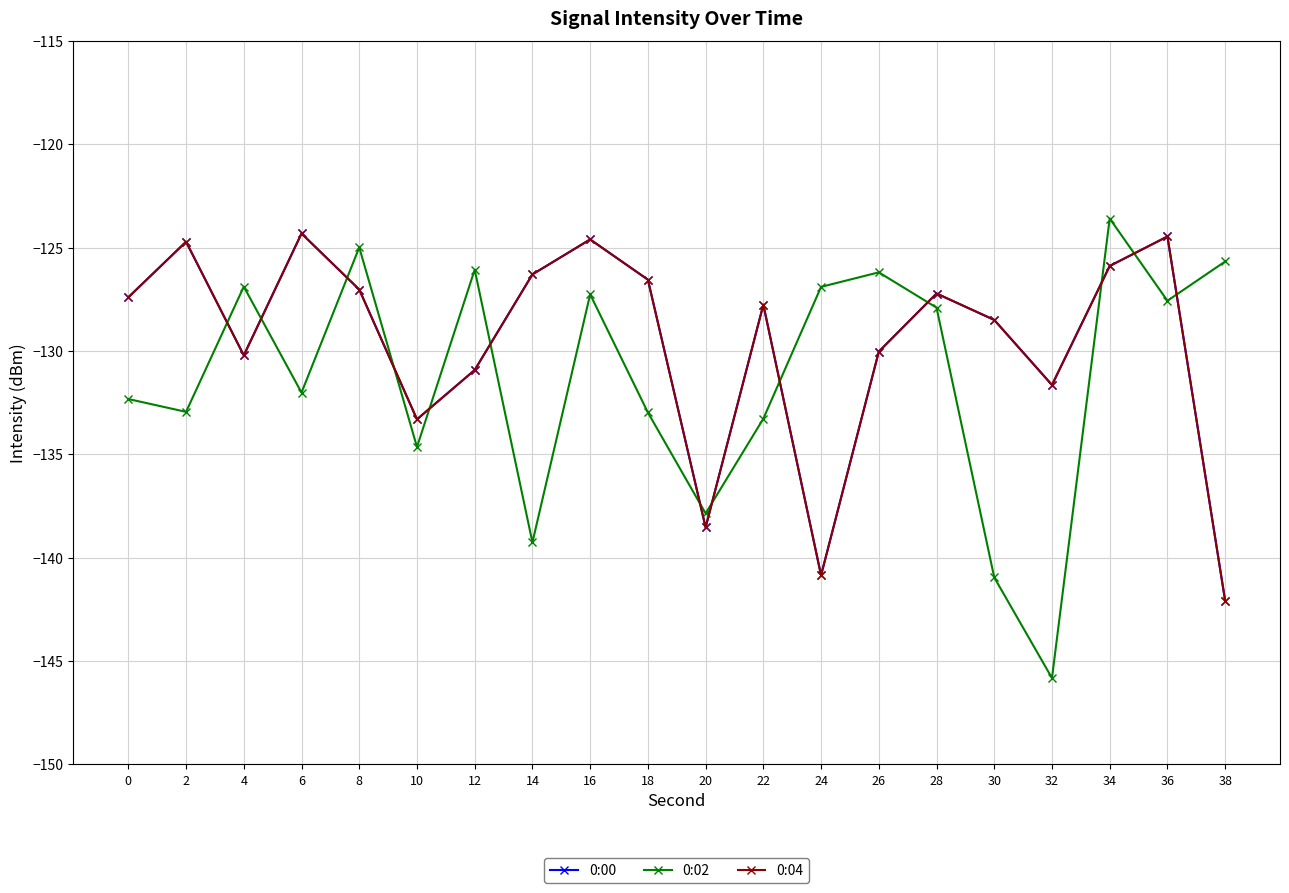

Reading left to right, list all the values displayed in this chart.

0:00: -127.4	-124.7	-130.2	-124.3	-127.0	-133.3	-130.9	-126.3	-124.6	-126.5	-138.5	-127.8	-140.9	-130.0	-127.2	-128.5	-131.6	-125.9	-124.5	-142.1
0:02: -132.3	-132.9	-126.9	-132.0	-125.0	-134.6	-126.1	-139.3	-127.3	-133.0	-137.9	-133.3	-126.9	-126.2	-127.9	-141.0	-145.8	-123.6	-127.6	-125.7
0:04: -127.4	-124.7	-130.2	-124.3	-127.0	-133.3	-130.9	-126.3	-124.6	-126.5	-138.5	-127.8	-140.9	-130.0	-127.2	-128.5	-131.6	-125.9	-124.5	-142.1